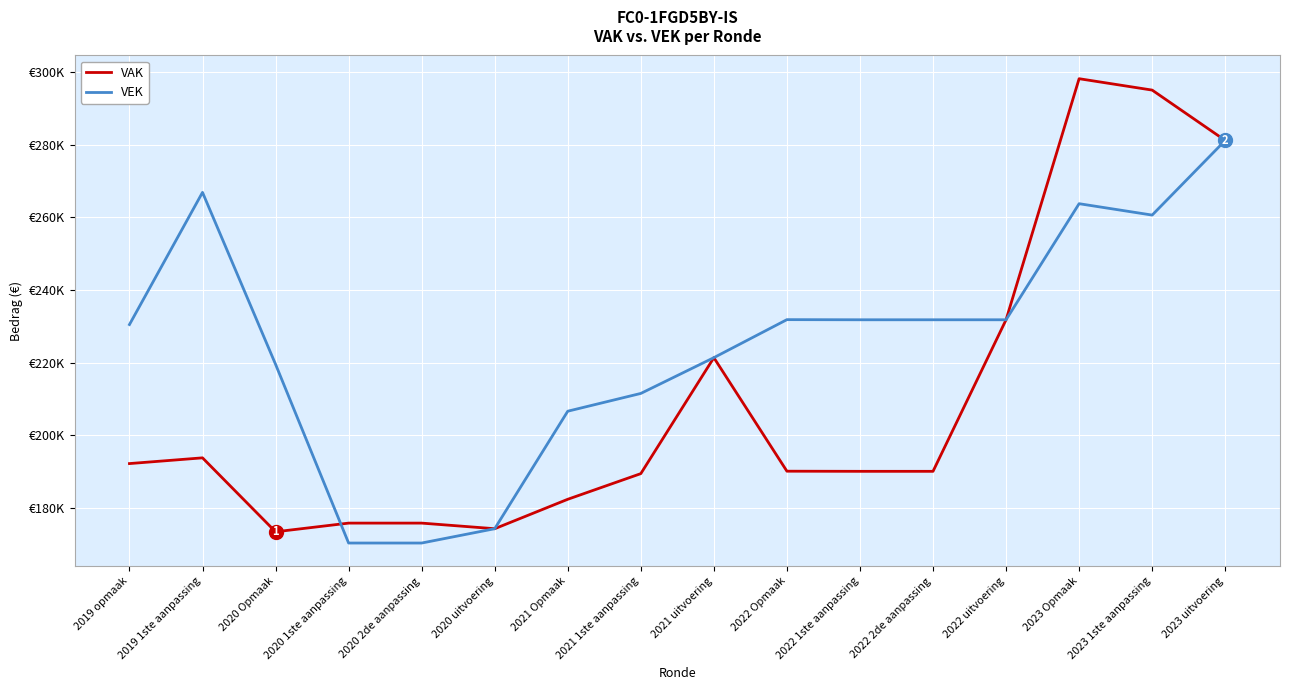

What are all the series names shown in the legend?

VAK, VEK